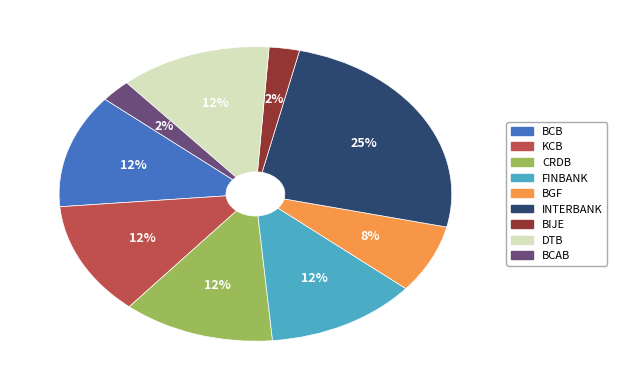

To the nearest percent, what is the average slice percentage?

11%